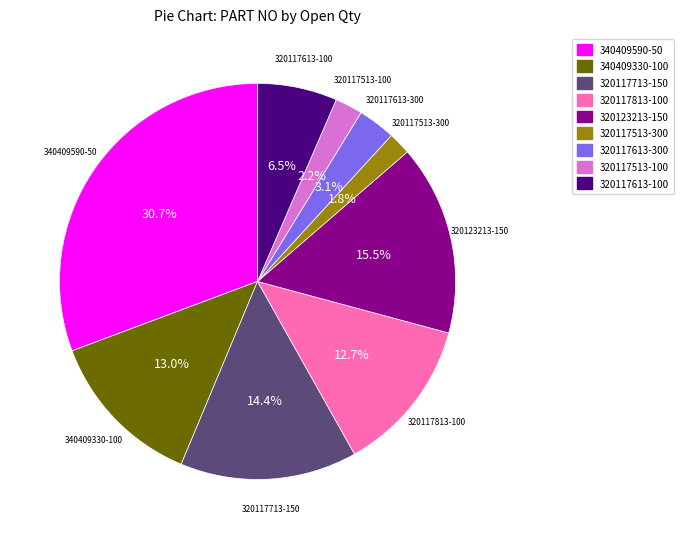

Which slice is the largest?

340409590-50